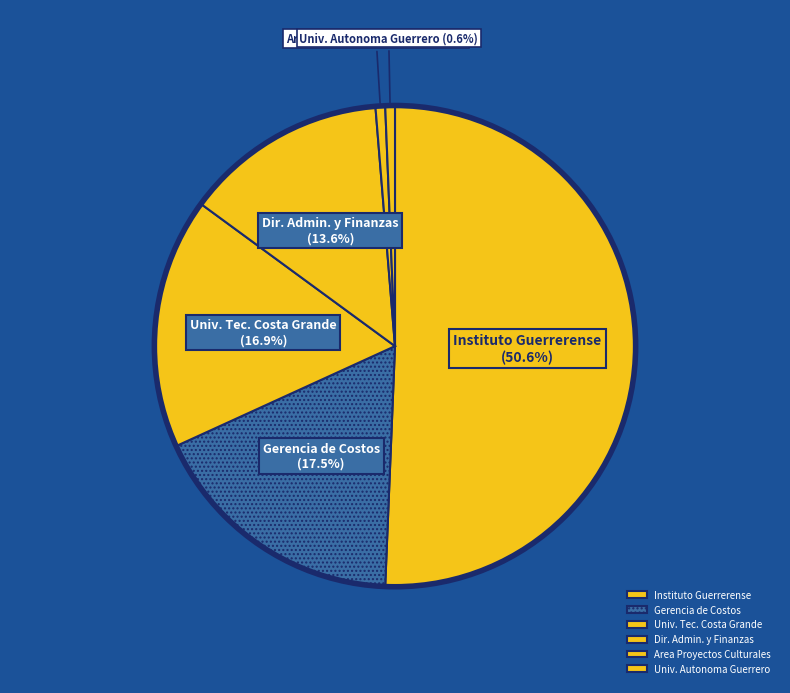

Does Area Proyectos Culturales represent more than half of the total?

No